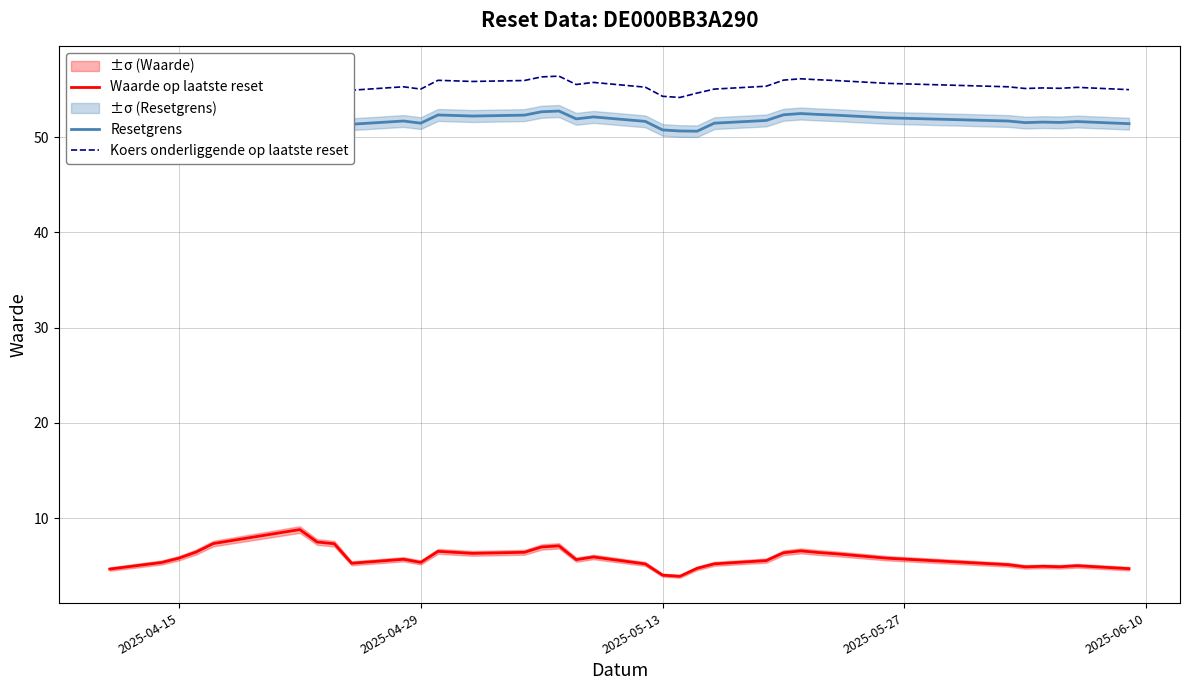

True or false: Waarde op laatste reset has a value of 4.0 at 2025-05-13.

True